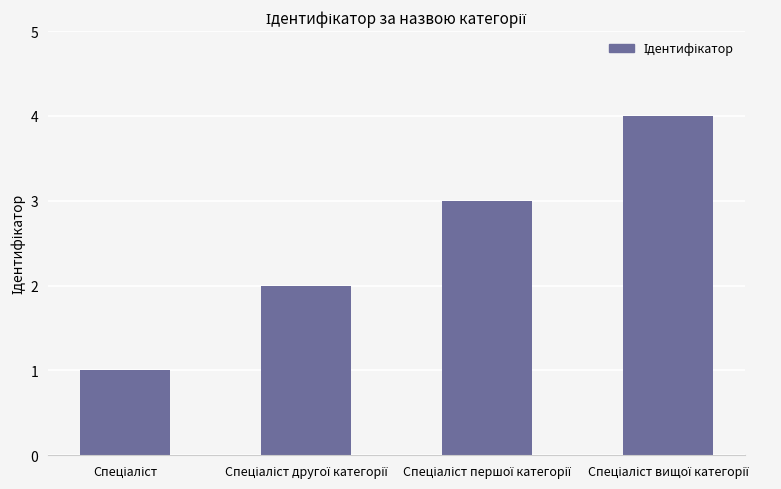

Are the bars horizontal?

No